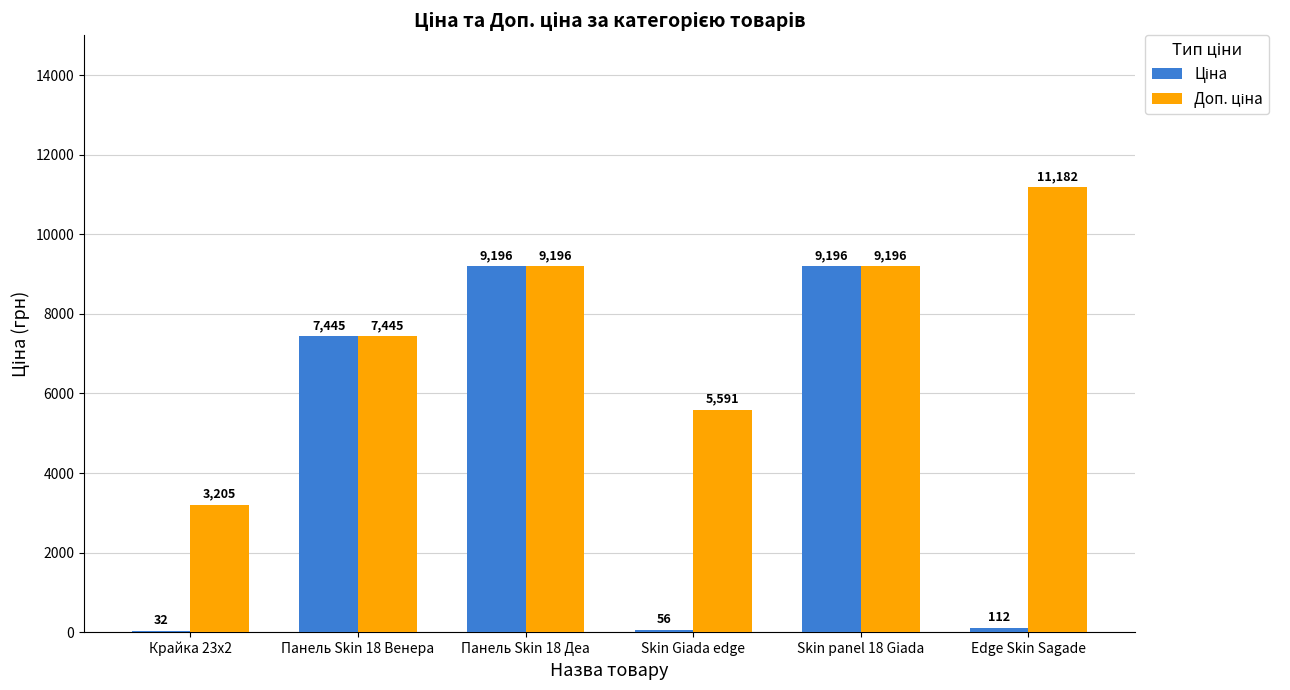

Is the value of Ціна at Панель Skin 18 Венера greater than the value of Доп. ціна at Панель Skin 18 Венера?

No